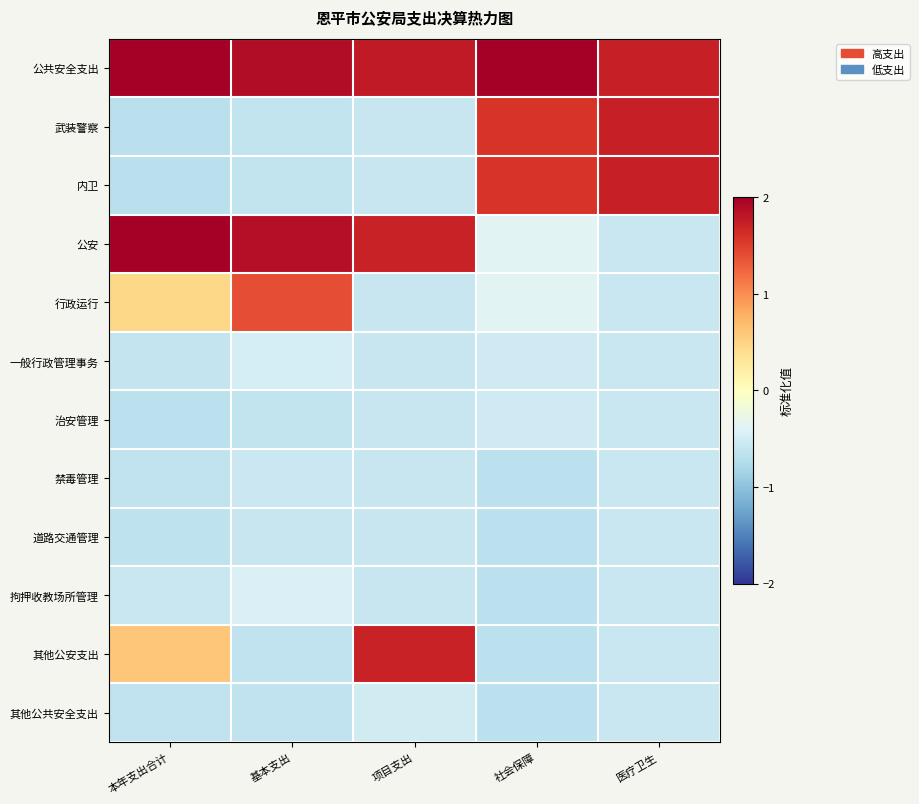

Which series changed the most between 基本支出 and 医疗卫生?

公安